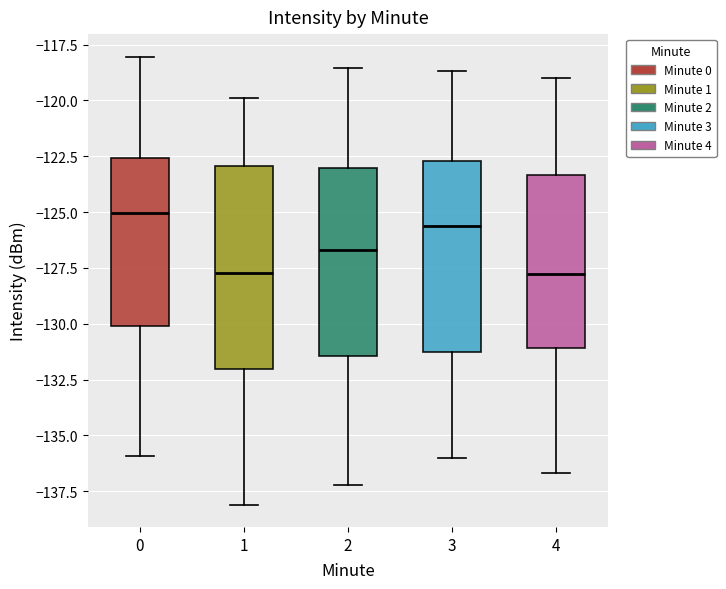

Reading left to right, transcribe this box plot: for each box, give where its median line is, the range the box spans, and where its two whiskers end, as read against the y-axis. The values are not printed on the chart, so give them approximately, as read against the axis.

0: median -125.0, box -130.0 to -122.5, whiskers -136.0 to -118.0
1: median -127.5, box -132.0 to -123.0, whiskers -138.0 to -120.0
2: median -126.5, box -131.5 to -123.0, whiskers -137.0 to -118.5
3: median -125.5, box -131.5 to -122.5, whiskers -136.0 to -118.5
4: median -128.0, box -131.0 to -123.5, whiskers -136.5 to -119.0